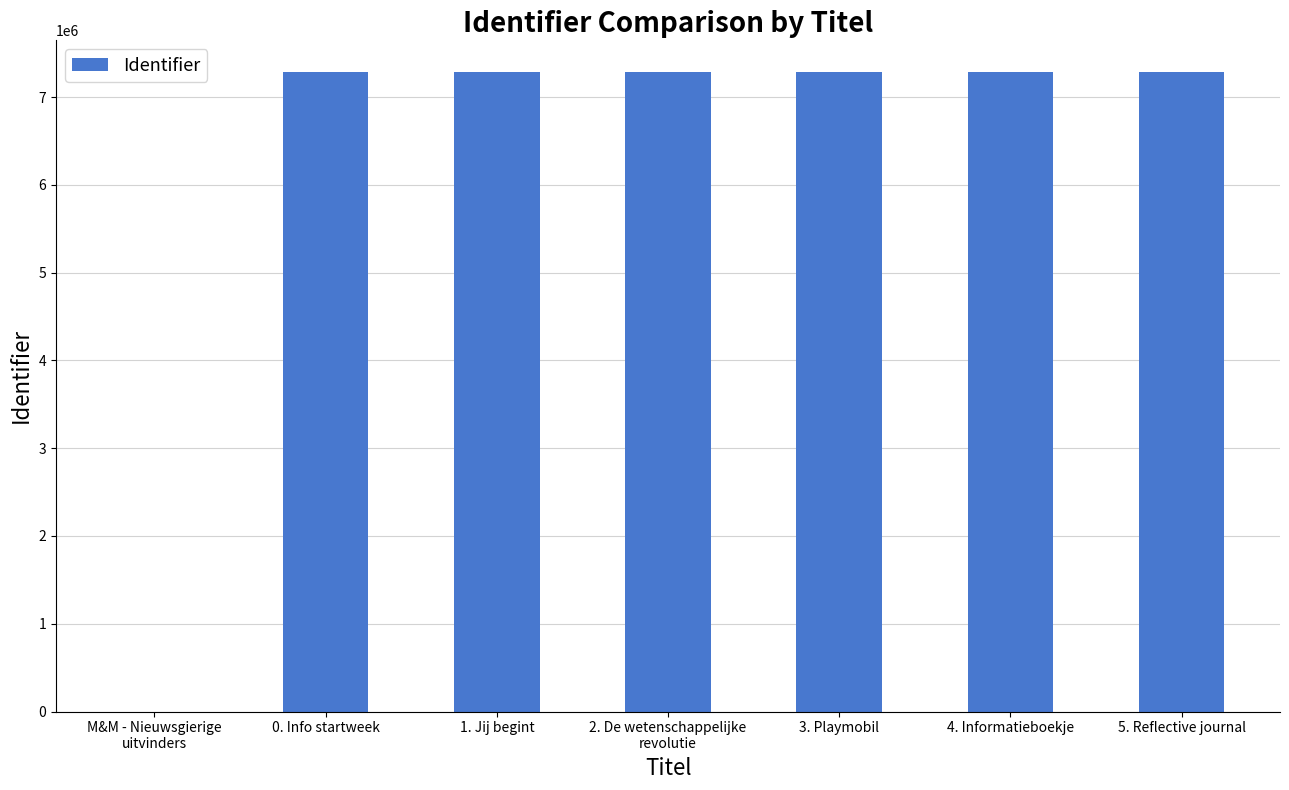

Where is the data nearest to the value 3641378?

0. Info startweek